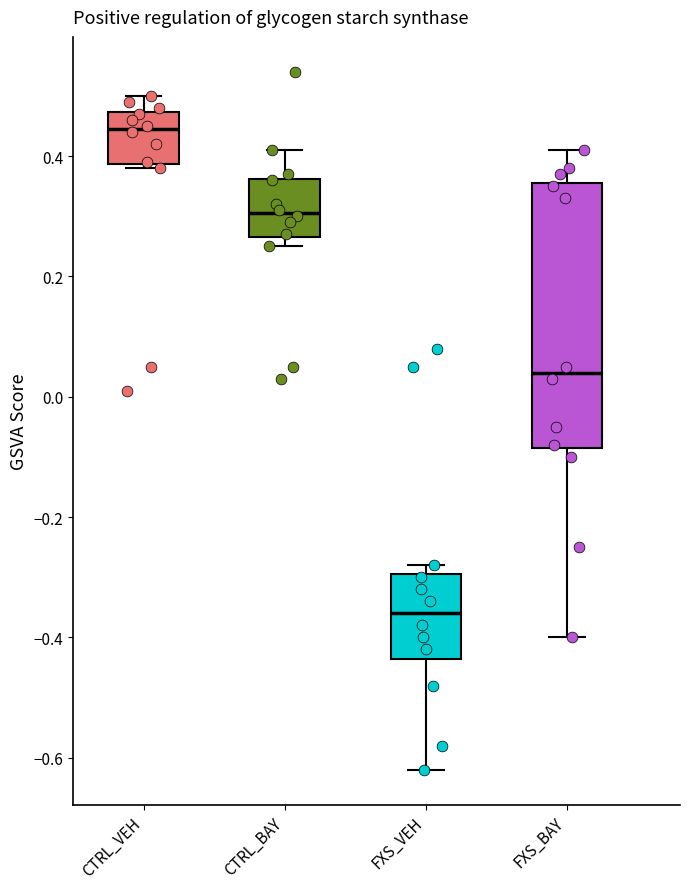

Reading left to right, transcribe this box plot: for each box, give where its median line is, the range the box spans, and where its two whiskers end, as read against the y-axis. The values are not printed on the chart, so give them approximately, as read against the axis.

CTRL_VEH: median 0.44, box 0.38 to 0.48, whiskers 0.38 (just below the box's lower edge) to 0.50
CTRL_BAY: median 0.30, box 0.26 to 0.36, whiskers 0.26 (just below the box's lower edge) to 0.42
FXS_VEH: median -0.36, box -0.44 to -0.30, whiskers -0.62 to -0.28
FXS_BAY: median 0.04, box -0.08 to 0.36, whiskers -0.40 to 0.42